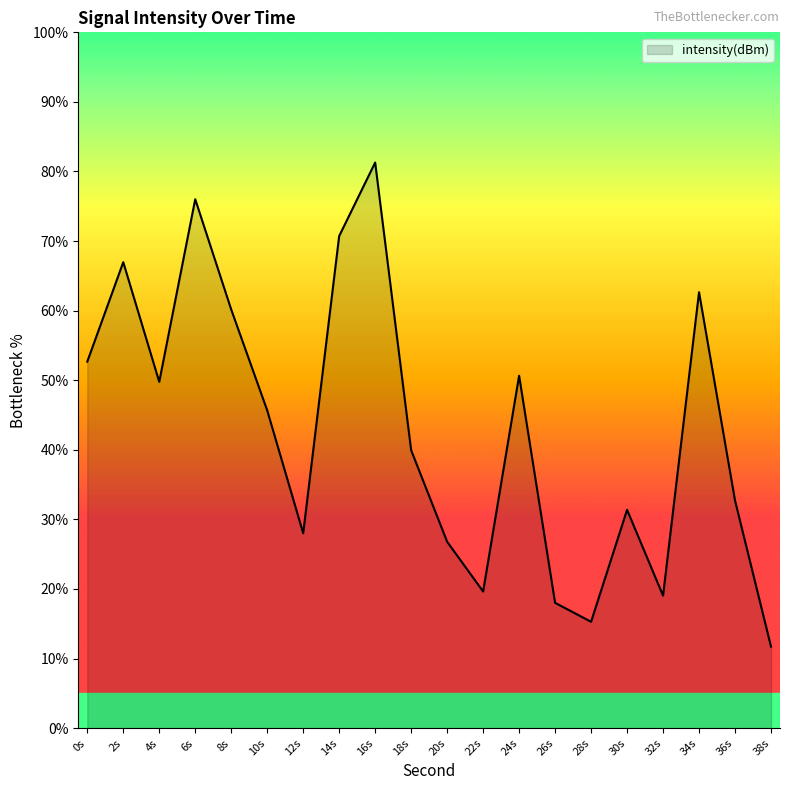

At which category does the chart reach its peak across all series?

16s